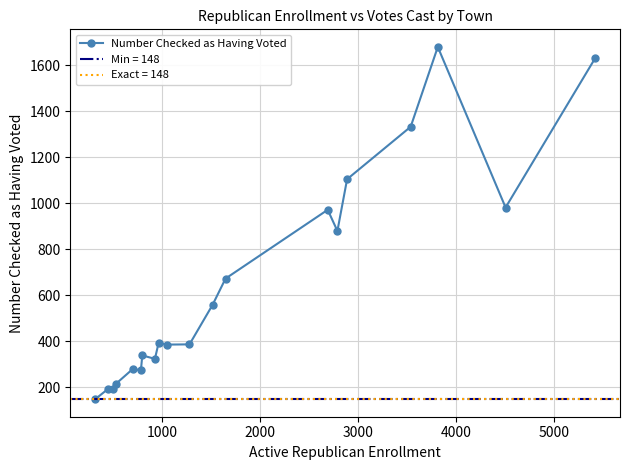

How many data points does each series have?

20